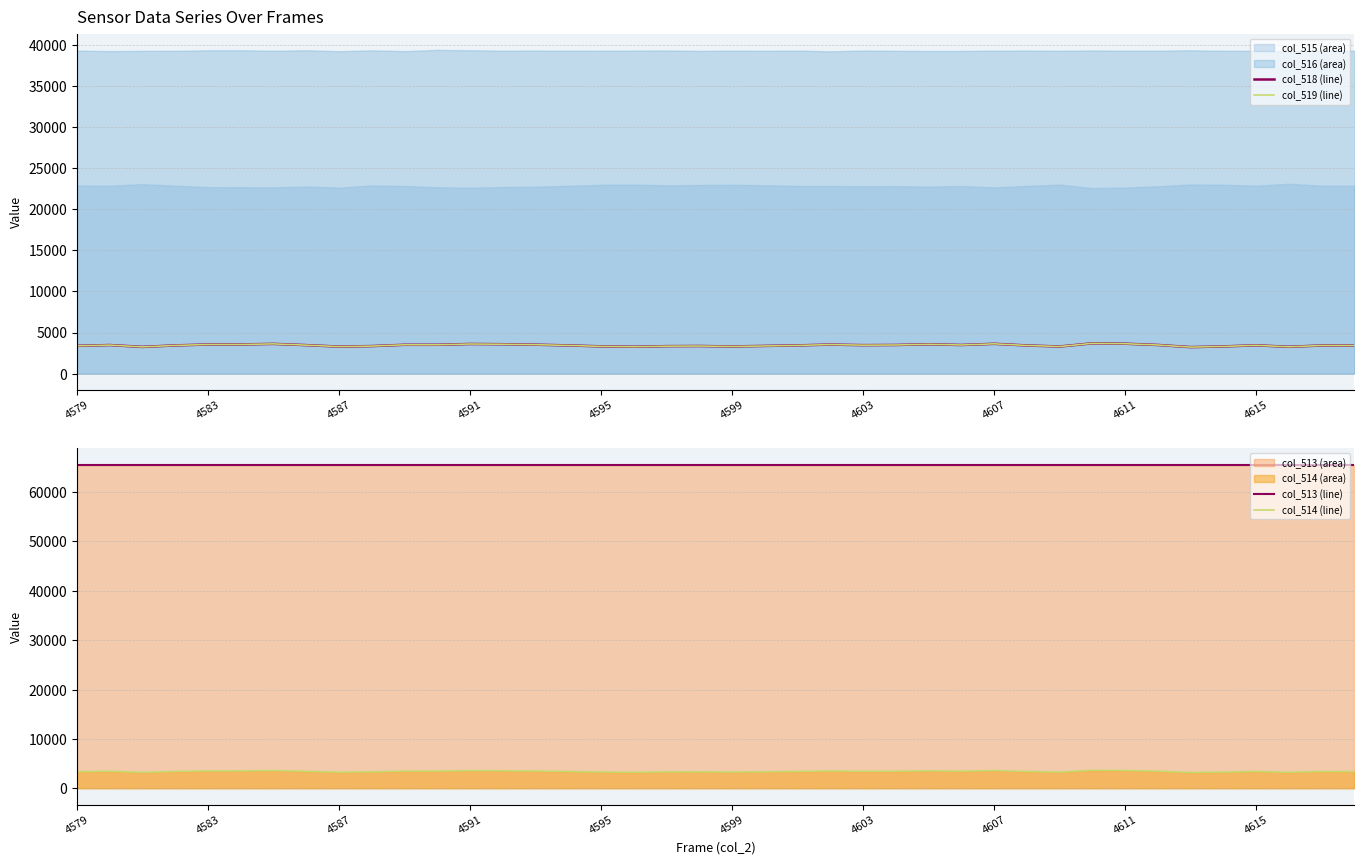

True or false: col_518 (line) has a value of 4893 at 4595.

False